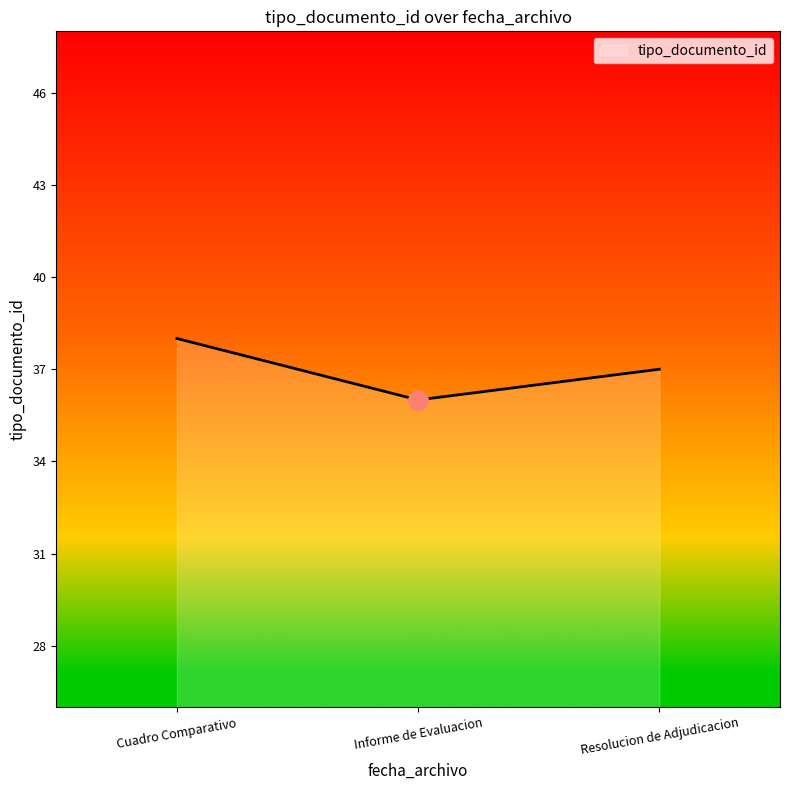

How many values are below 37?

1